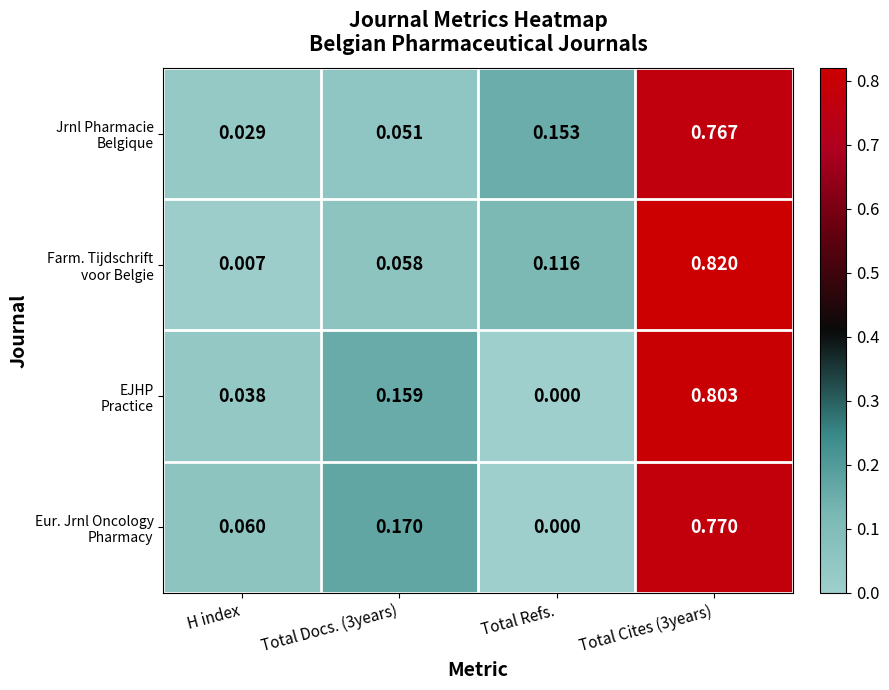

Which category has the lowest value across all series?

Total Refs.